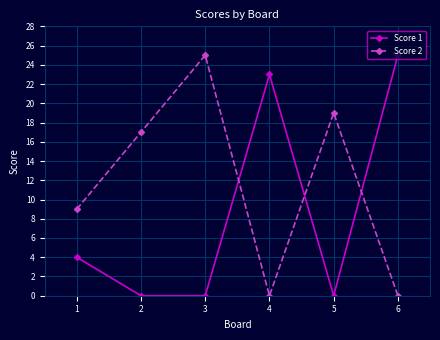

At 5, list the series in order from largest to smallest.

Score 2, Score 1